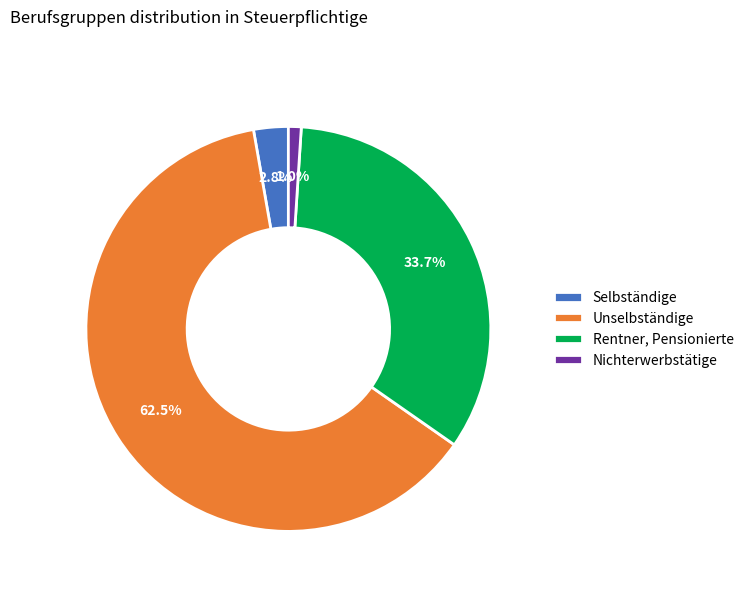

Rank the categories by value from lowest to highest.

Nichterwerbstätige, Selbständige, Rentner, Pensionierte, Unselbständige